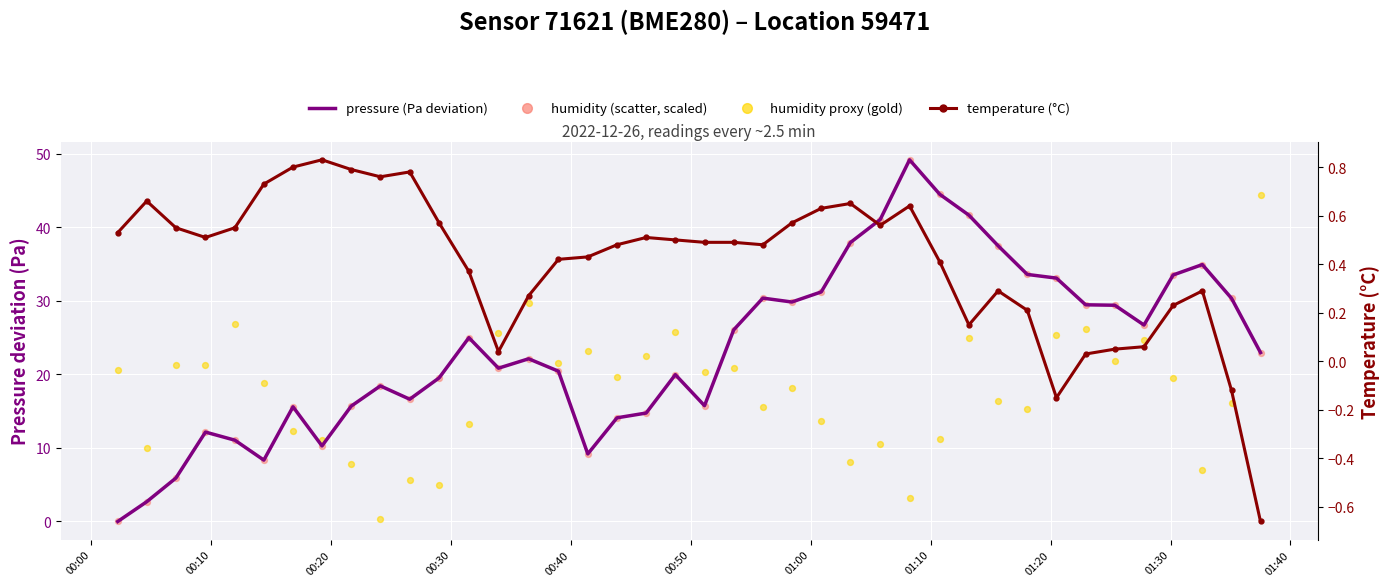

Which series reaches the minimum Y coordinate?

temperature